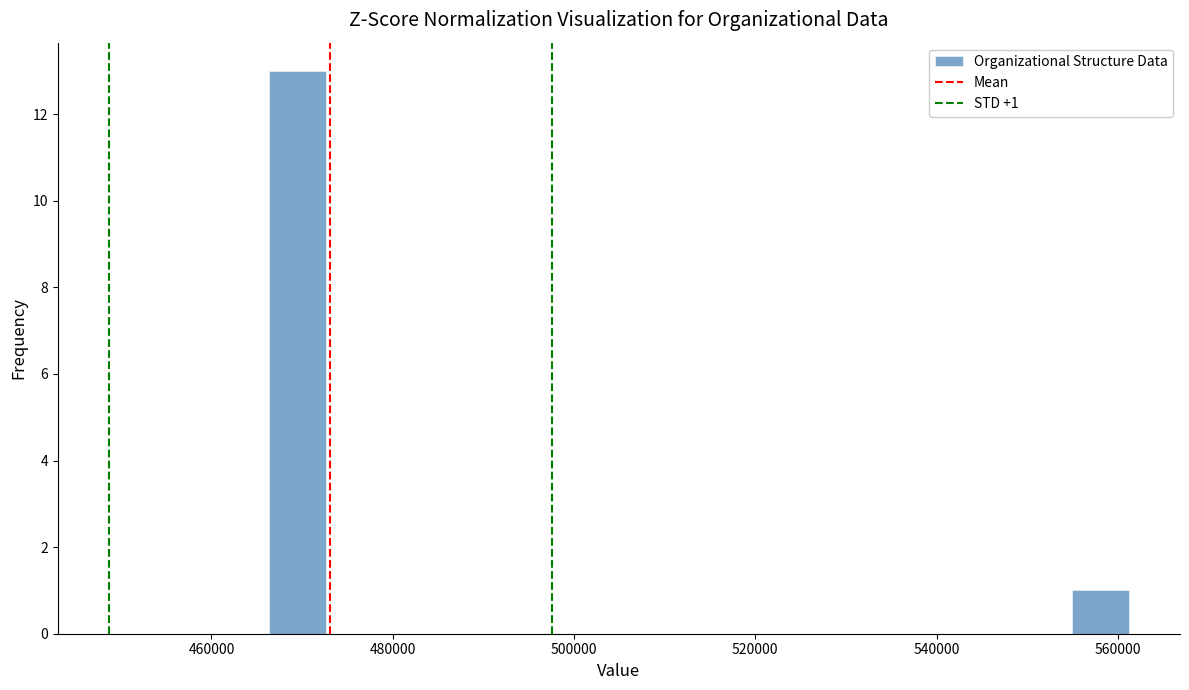

Around what value on the x-axis is the tallest bar? Give the approximate position of its centre, as read against the axis.

470000